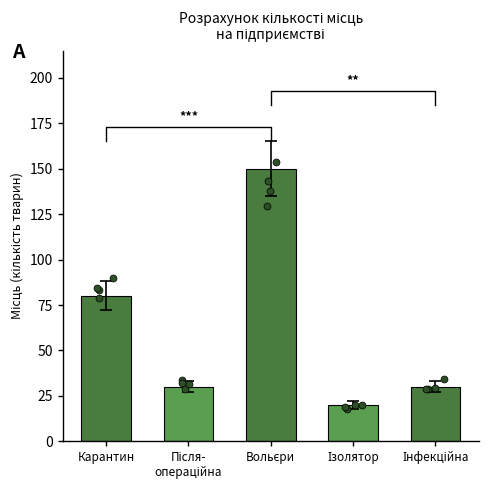

What is the change in value from Вольєри to Інфекційна?

-120